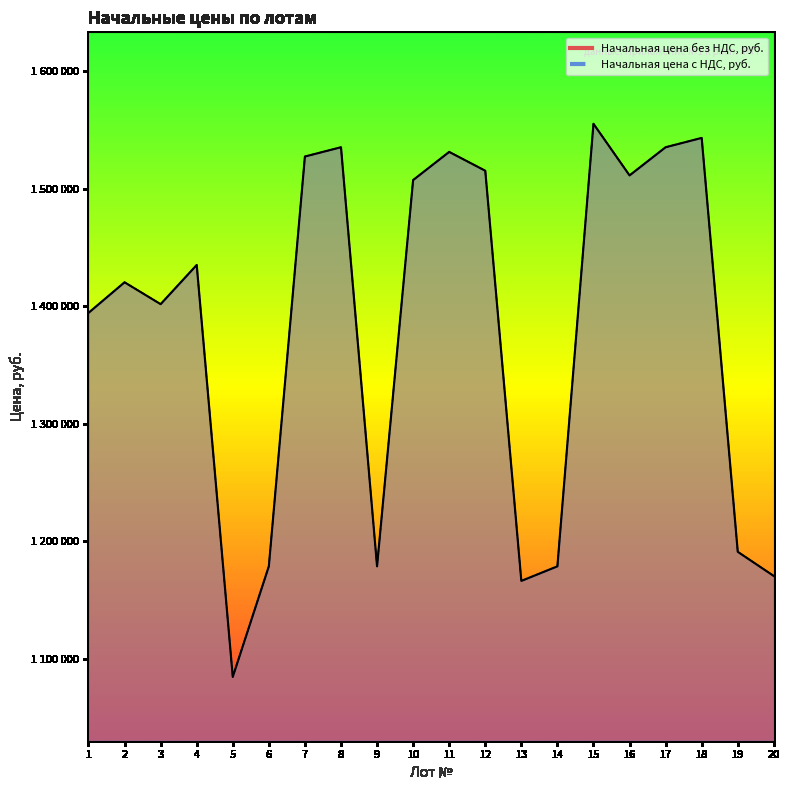

True or false: Начальная цена с НДС, руб._line and Начальная цена без НДС, руб._line cross at least once.

False